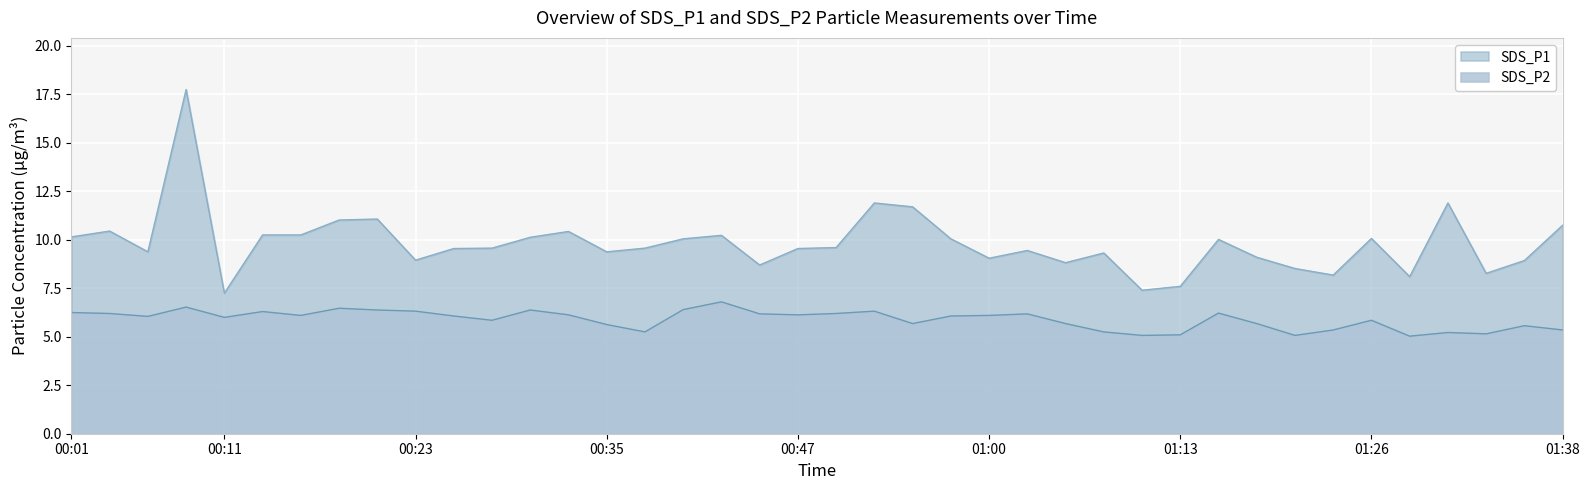

The value of SDS_P1 at 01:05 is 8.8. True or false?

True